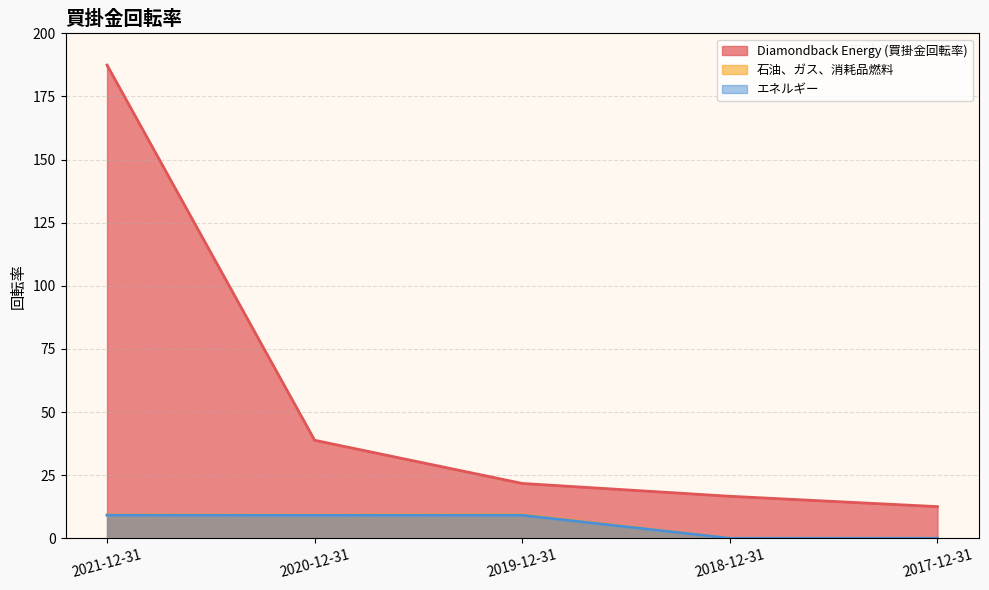

Does the chart display data point markers on the line(s)?

No